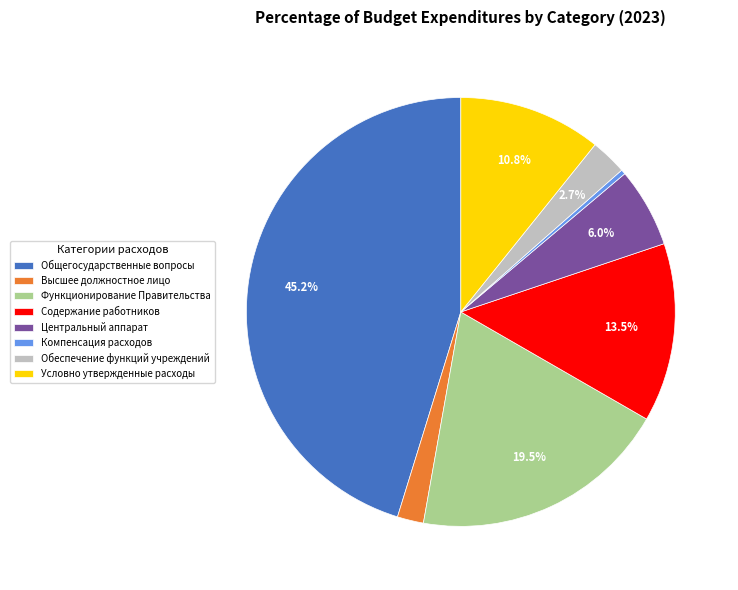

Count the number of slices in the pie.

8